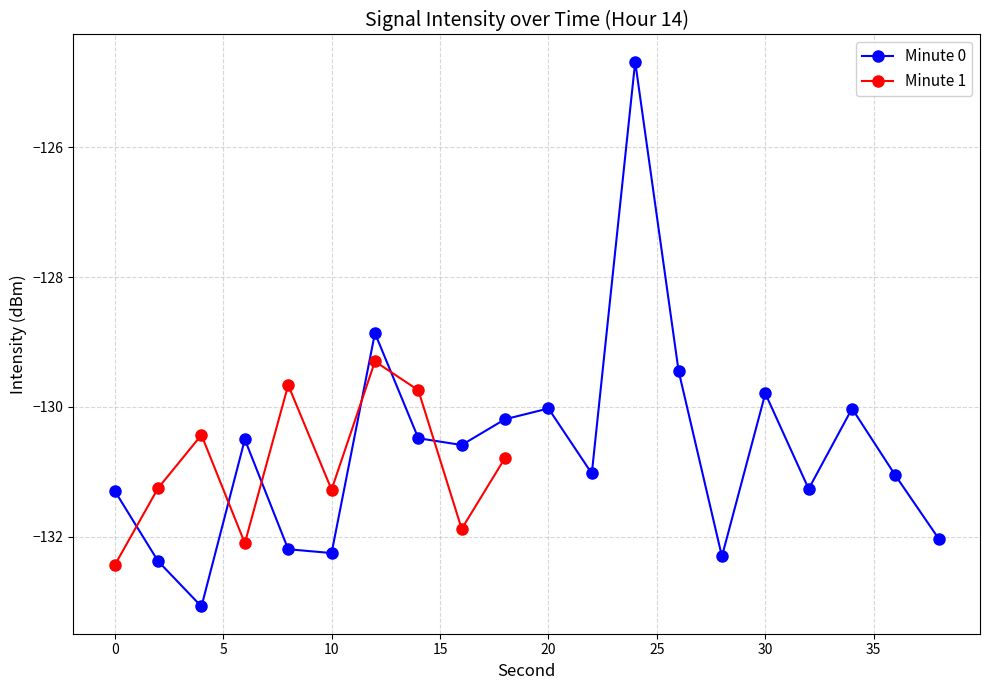

Which category has the lowest value across all series?

4